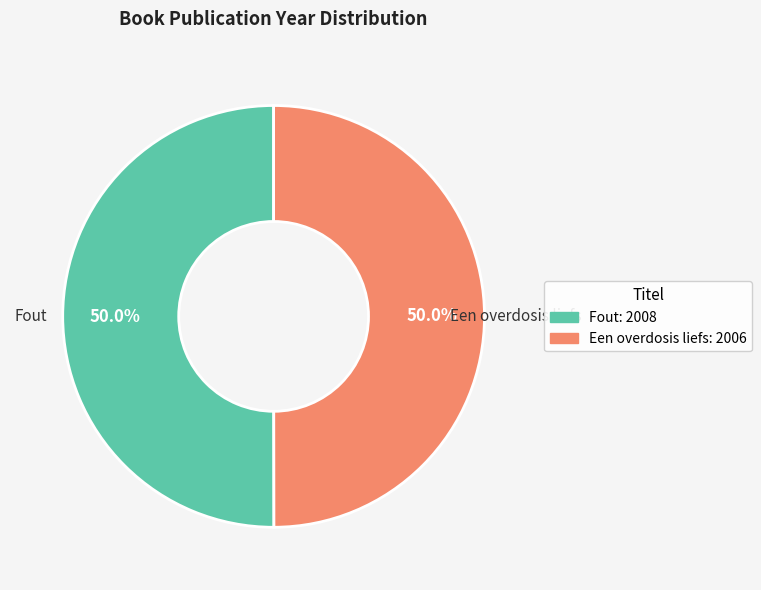

Approximately how many times larger is the value at Fout compared to Een overdosis liefs?

1.0